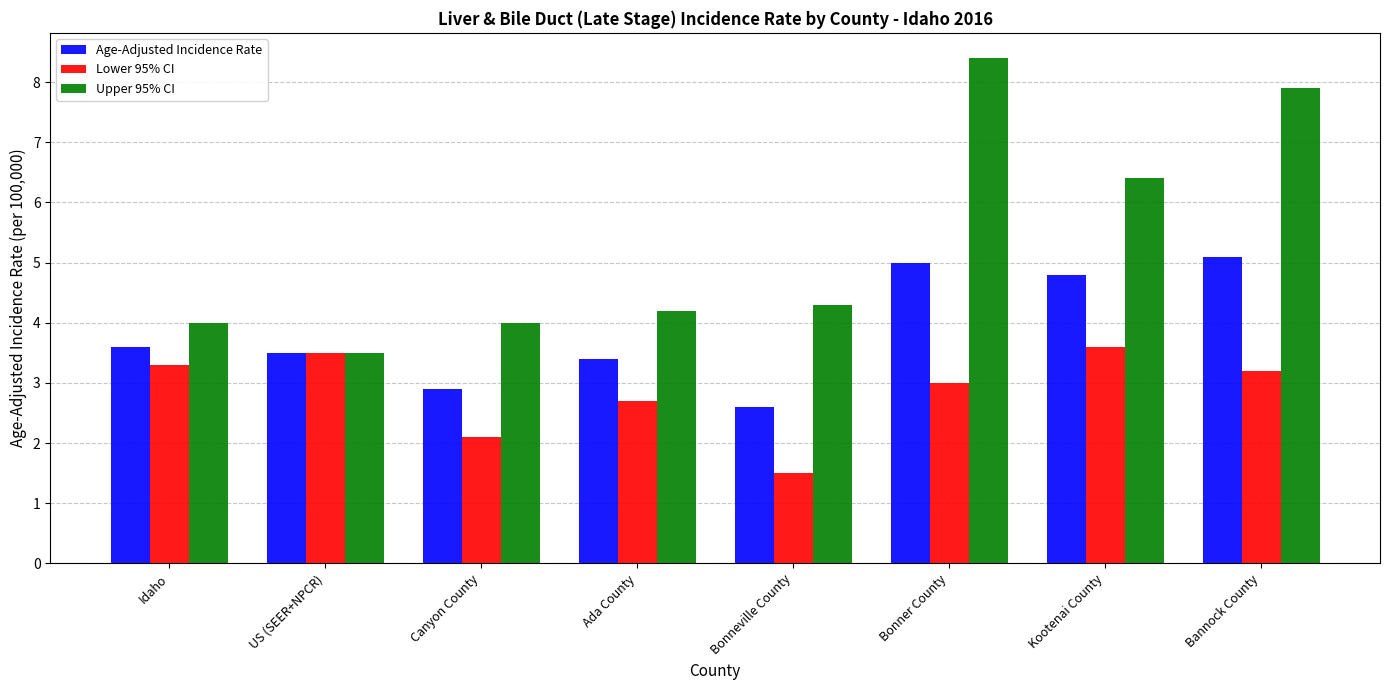

True or false: Lower 95% CI has a value of 2.7 at Ada County.

True